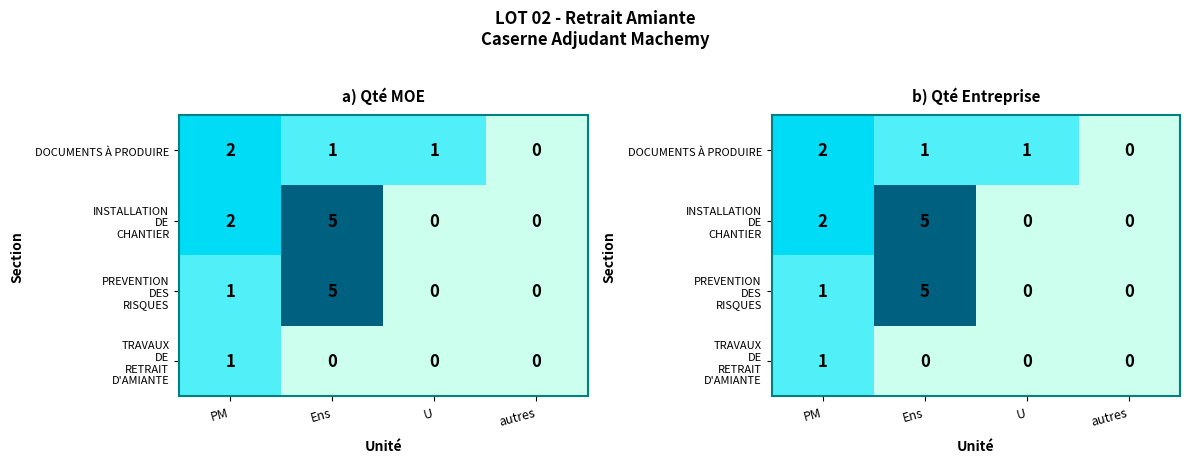

The value of DOCUMENTS À PRODUIRE at U is 0.1. True or false?

False